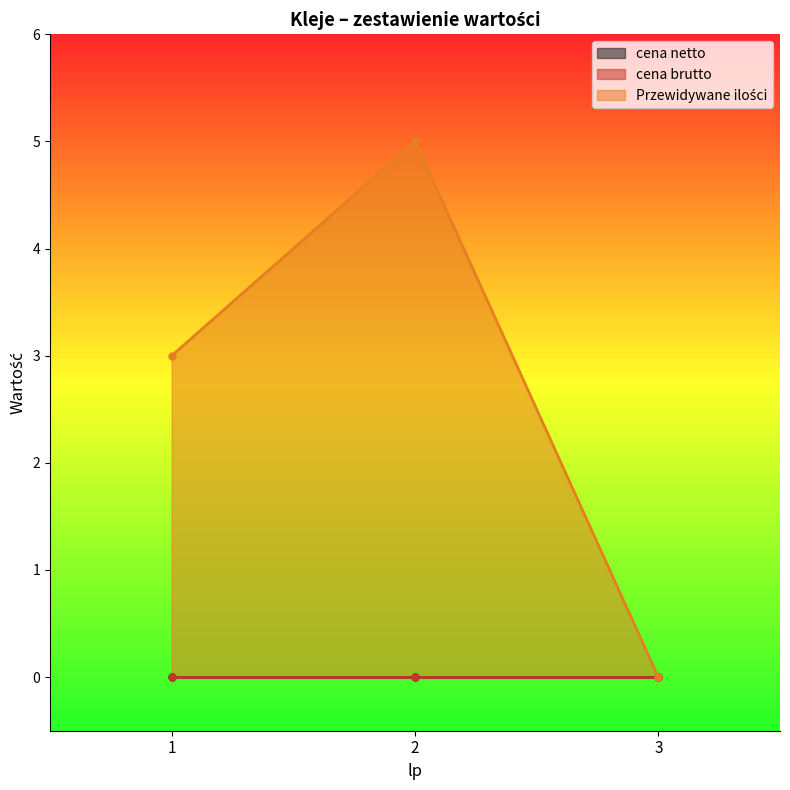

Reading left to right, transcribe all the data shown in this chart.

cena netto: 0	0	0
cena brutto: 0	0	0
Przewidywane ilości: 3	5	0